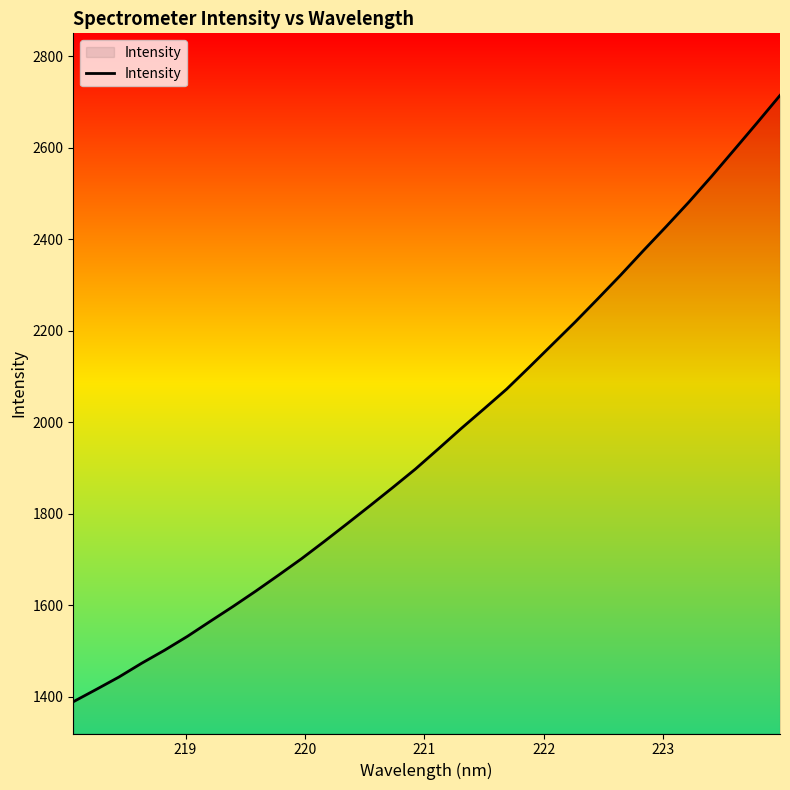

What is the maximum value shown in the chart?

2714.2